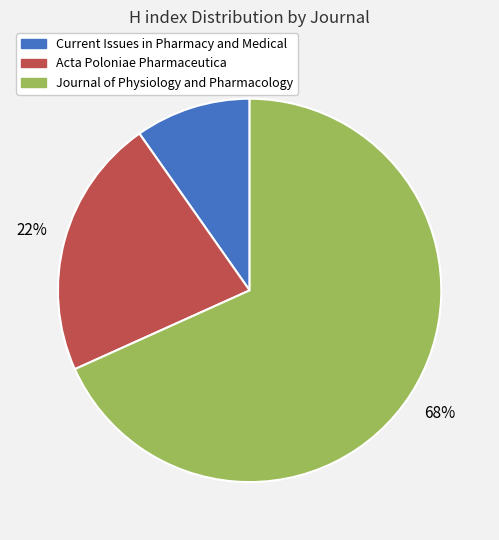

Between Current Issues in Pharmacy and Medical and Acta Poloniae Pharmaceutica, which is larger?

Acta Poloniae Pharmaceutica